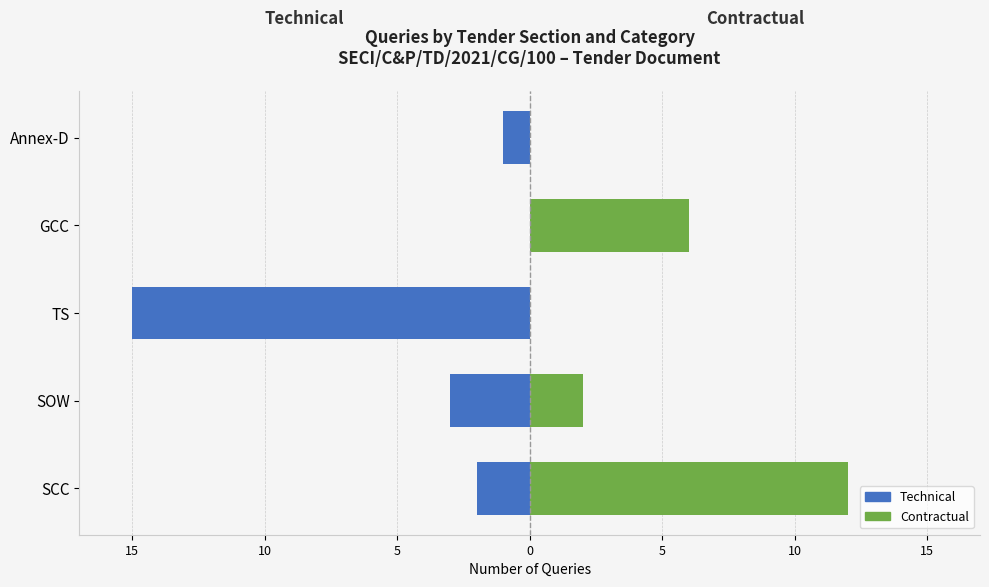

What is the maximum value shown in the chart?

12